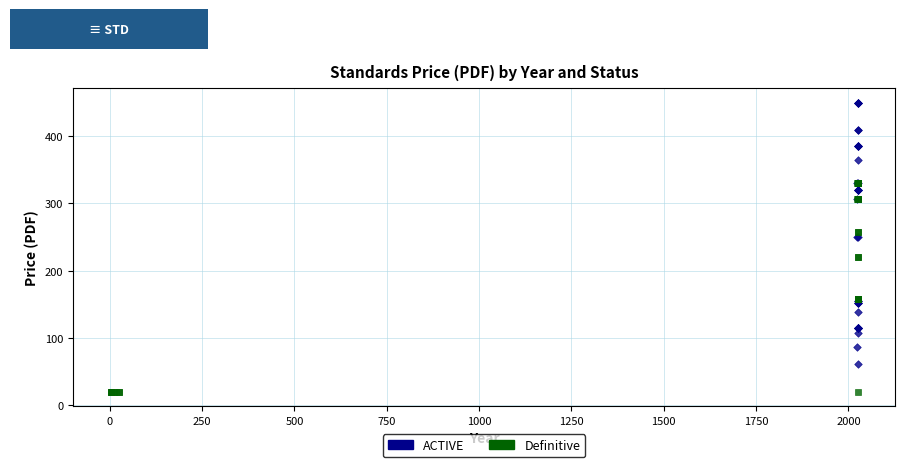

Which series contains the lowest Y value?

Definitive